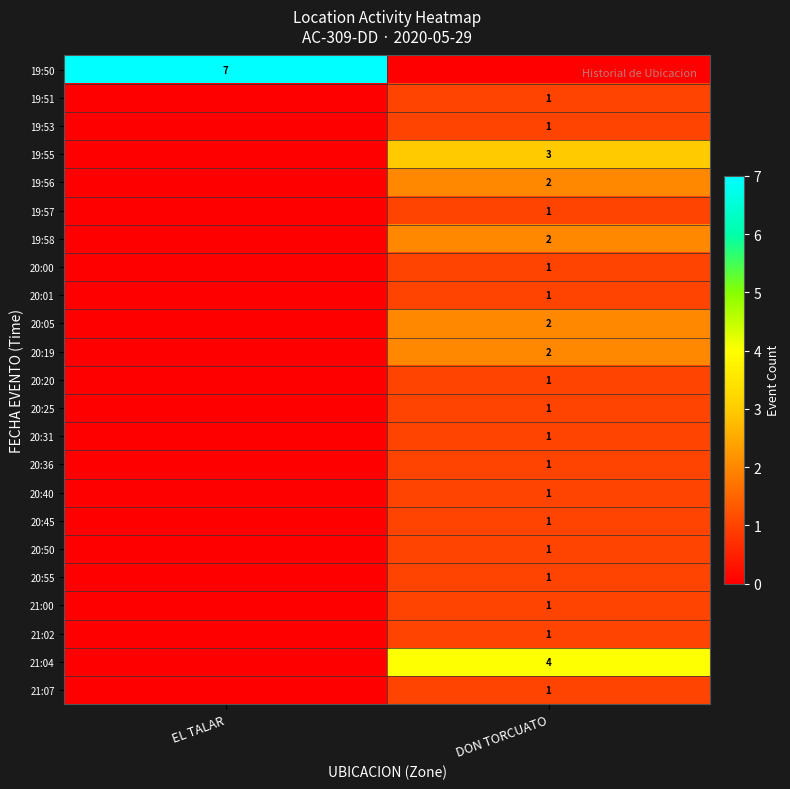

True or false: 19:58 has a value of 2 at DON TORCUATO.

True